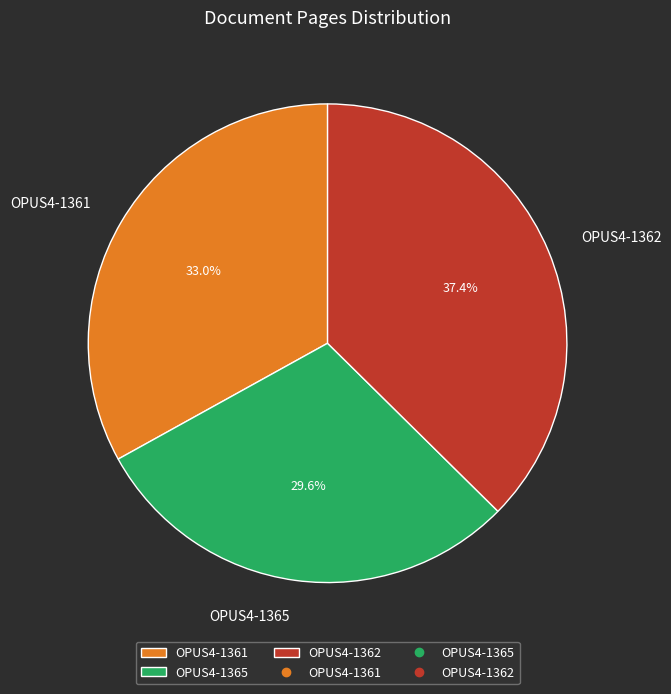

Count the number of slices in the pie.

3